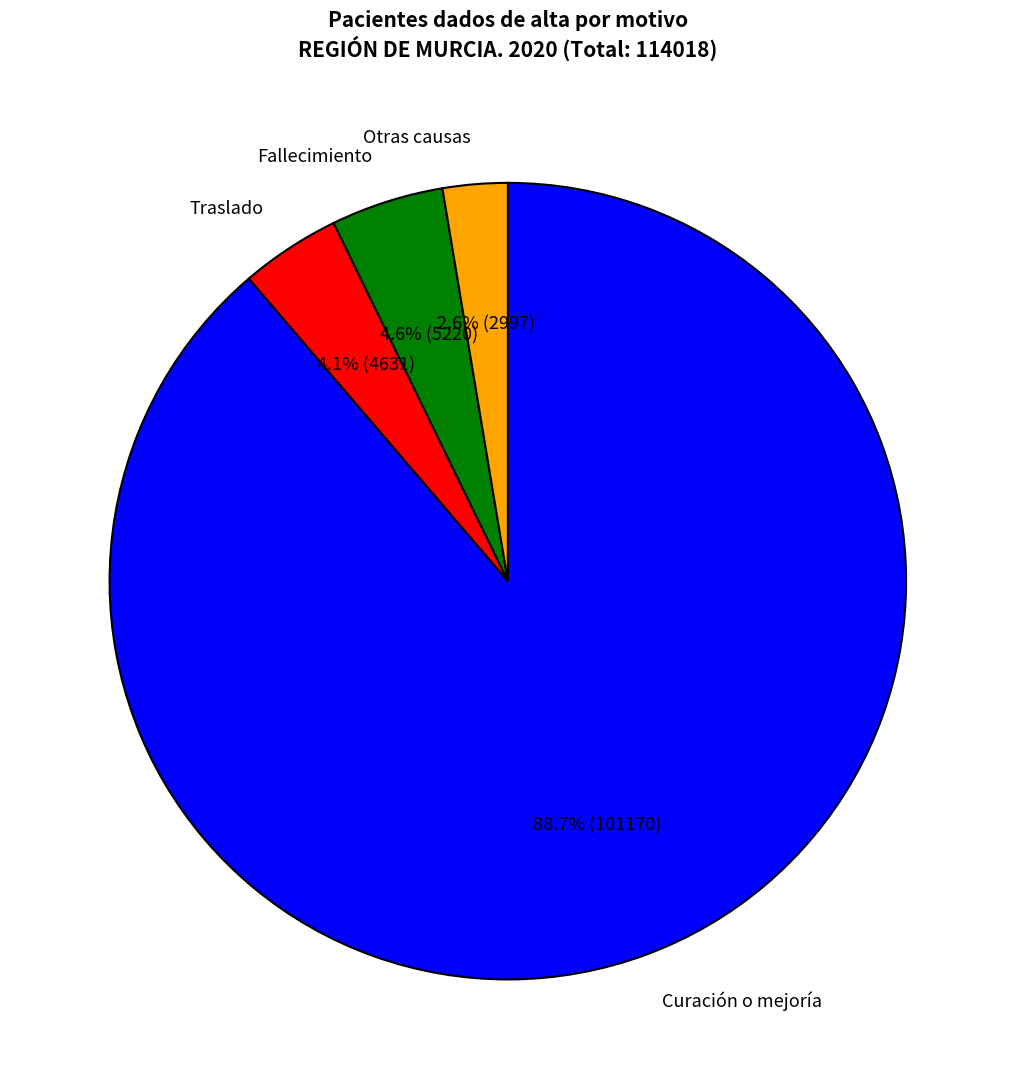

To the nearest percent, what portion does Otras causas represent?

3%